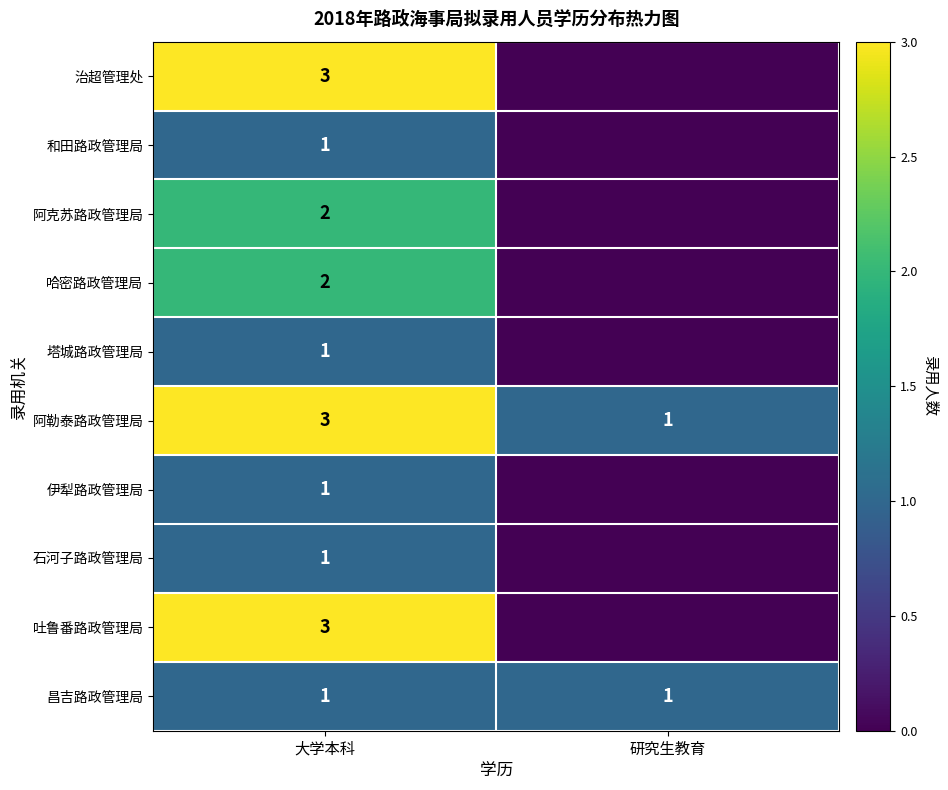

Count the number of data series in this chart.

10